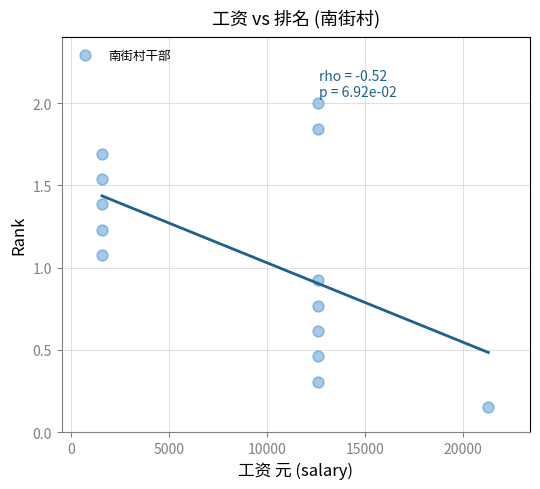

What is the range of X values (max minus min)?

19740.0